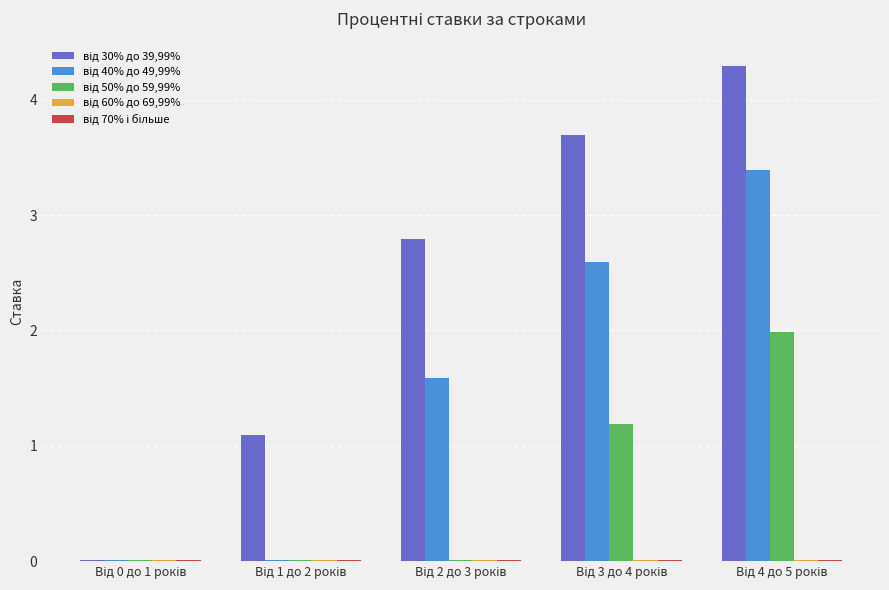

Count the number of categories in the chart.

5